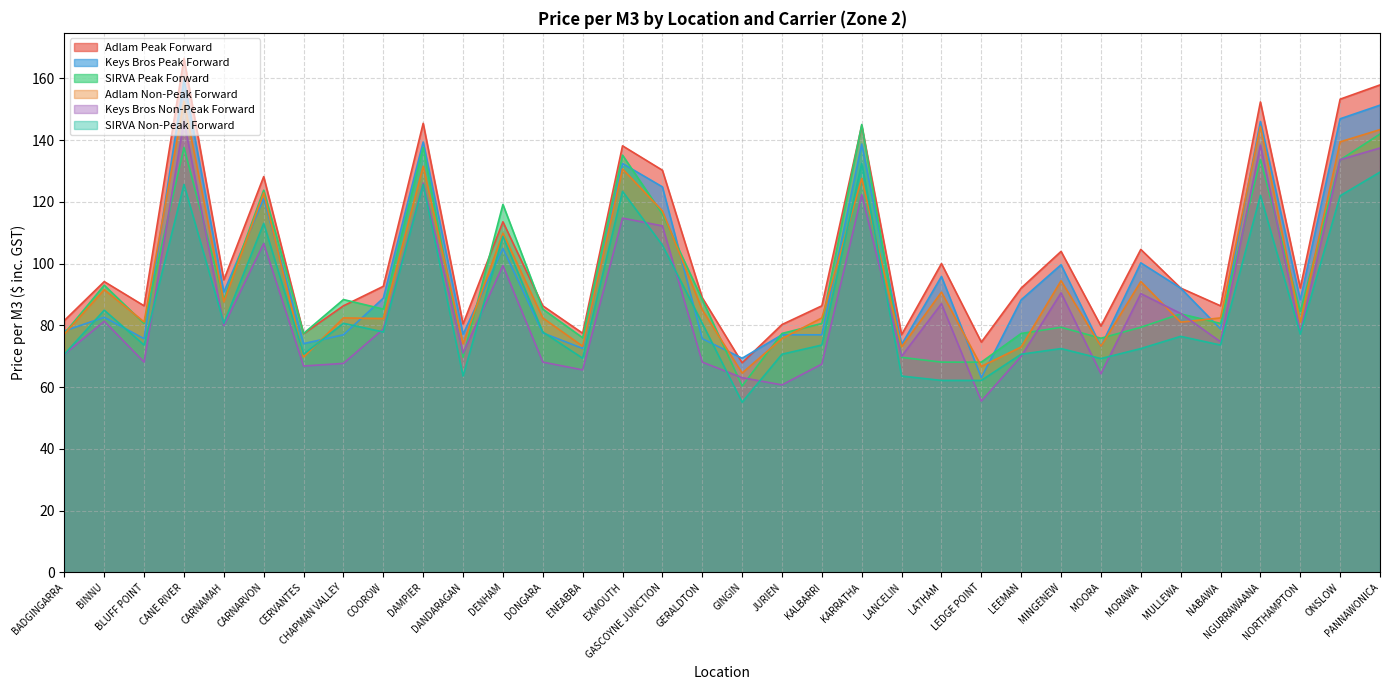

What are all the series names shown in the legend?

Adlam Peak Forward, Keys Bros Peak Forward, SIRVA Peak Forward, Adlam Non-Peak Forward, Keys Bros Non-Peak Forward, SIRVA Non-Peak Forward